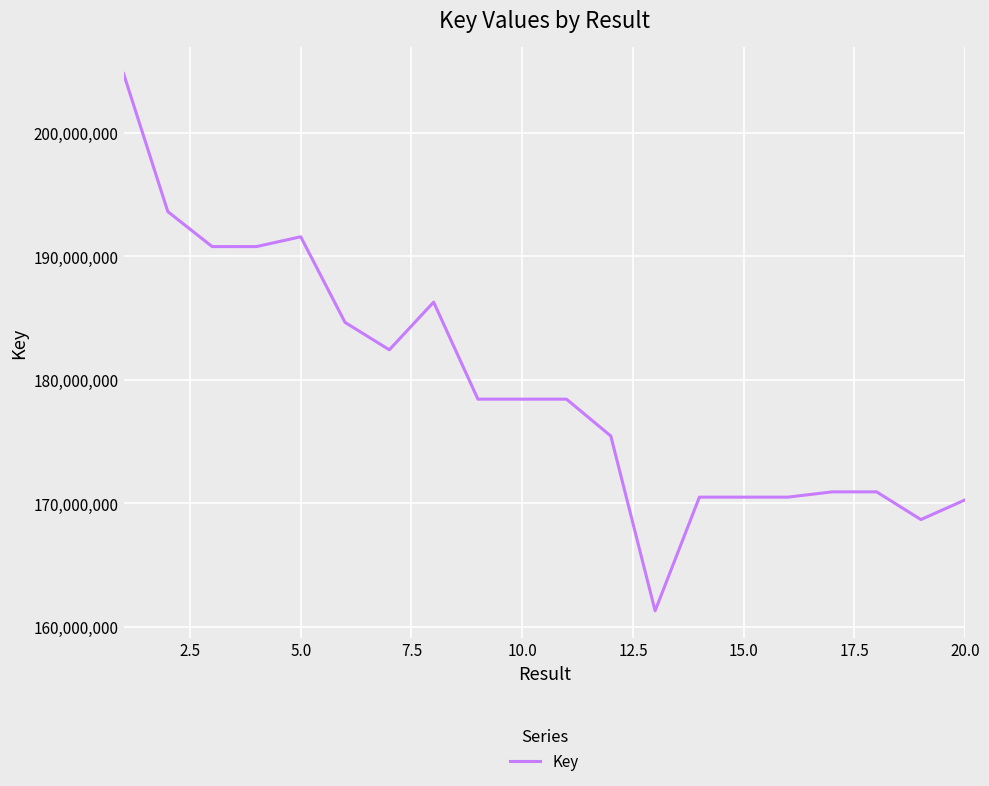

What is the smallest value displayed?

161302667